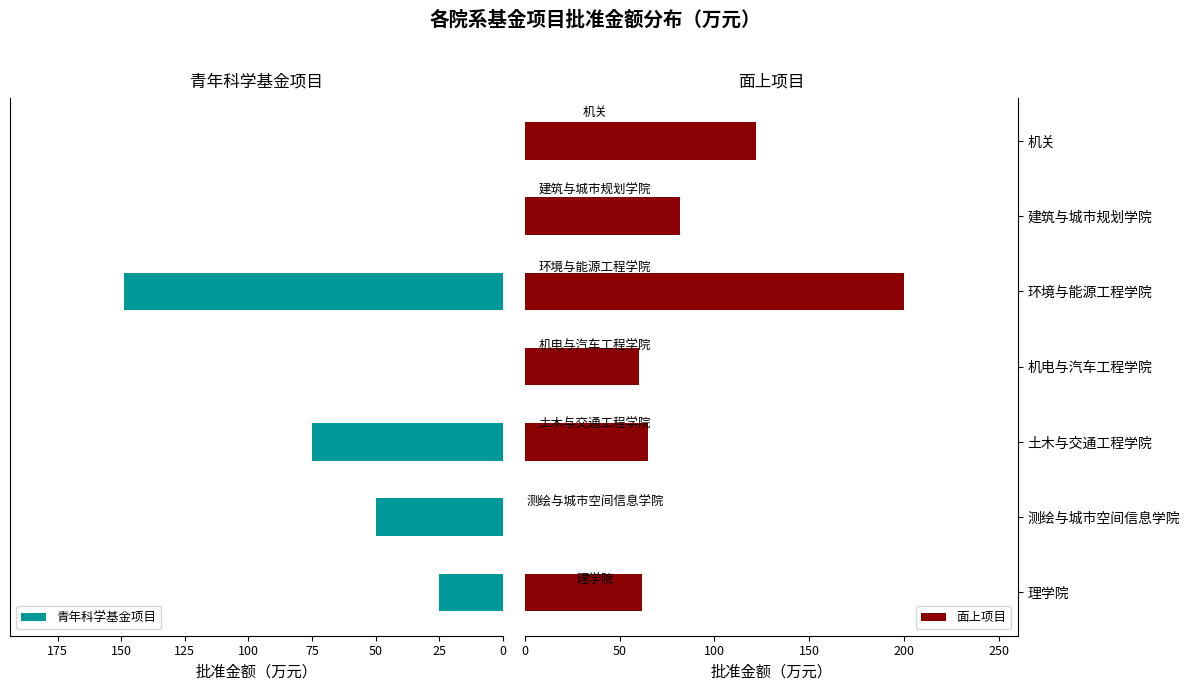

Reading left to right, extract all data points from this chart.

青年科学基金项目: 25	50	75	0	149	0	0
面上项目: 62	0	65	60	200	82	122